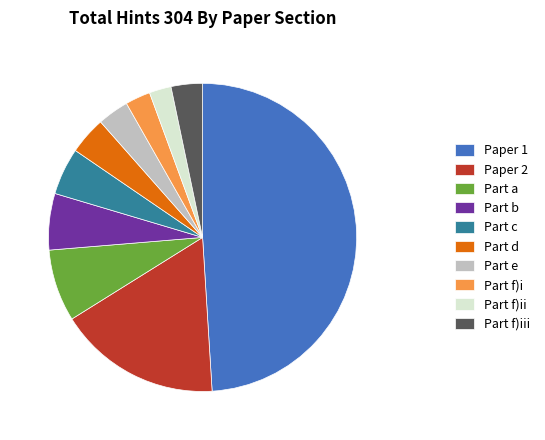

Is Part f)i the majority of the pie?

No